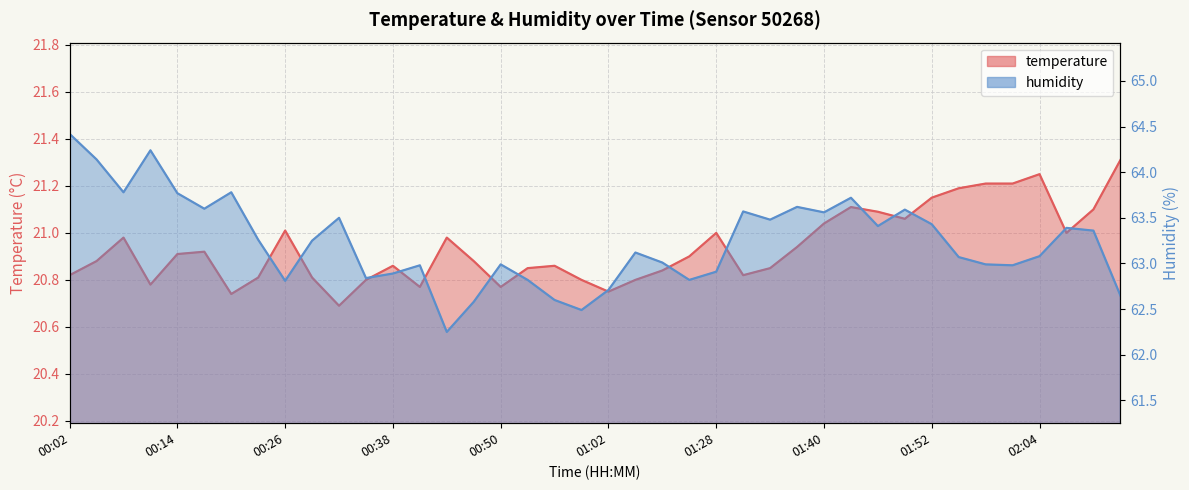

Reading left to right, list all the values displayed in this chart.

temperature: 20.8	20.9	21.0	20.8	20.9	20.9	20.7	20.8	21.0	20.8	20.7	20.8	20.9	20.8	21.0	20.9	20.8	20.9	20.9	20.8	20.8	20.8	20.8	20.9	21.0	20.8	20.9	20.9	21.0	21.1	21.1	21.1	21.1	21.2	21.2	21.2	21.2	21.0	21.1	21.3
humidity: 64.4	64.1	63.8	64.2	63.8	63.6	63.8	63.3	62.8	63.2	63.5	62.8	62.9	63.0	62.2	62.6	63.0	62.8	62.6	62.5	62.7	63.1	63.0	62.8	62.9	63.6	63.5	63.6	63.6	63.7	63.4	63.6	63.4	63.1	63.0	63.0	63.1	63.4	63.4	62.6